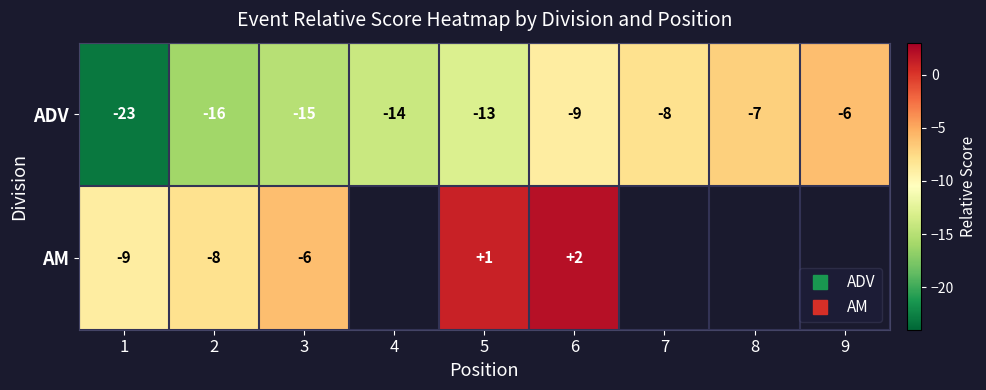

What is the maximum value for AM?

2.0